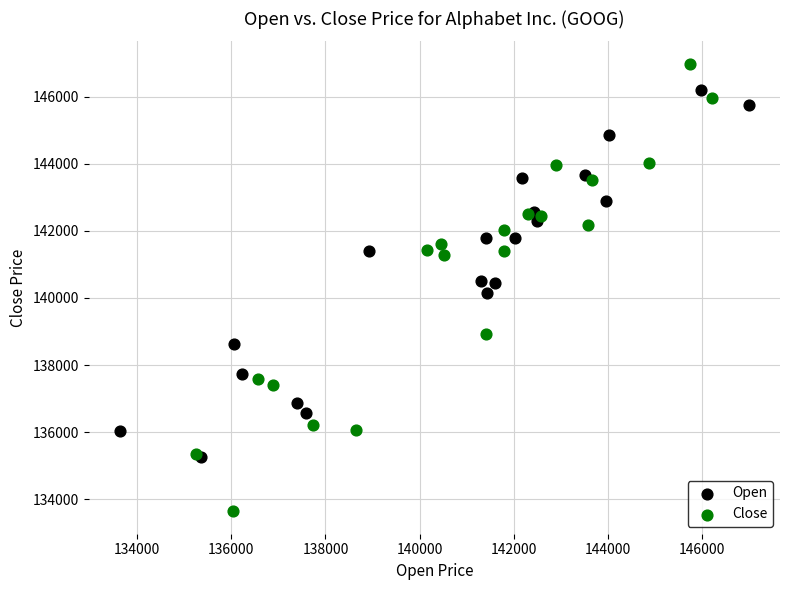

What are all the series names shown in the legend?

Open, Close